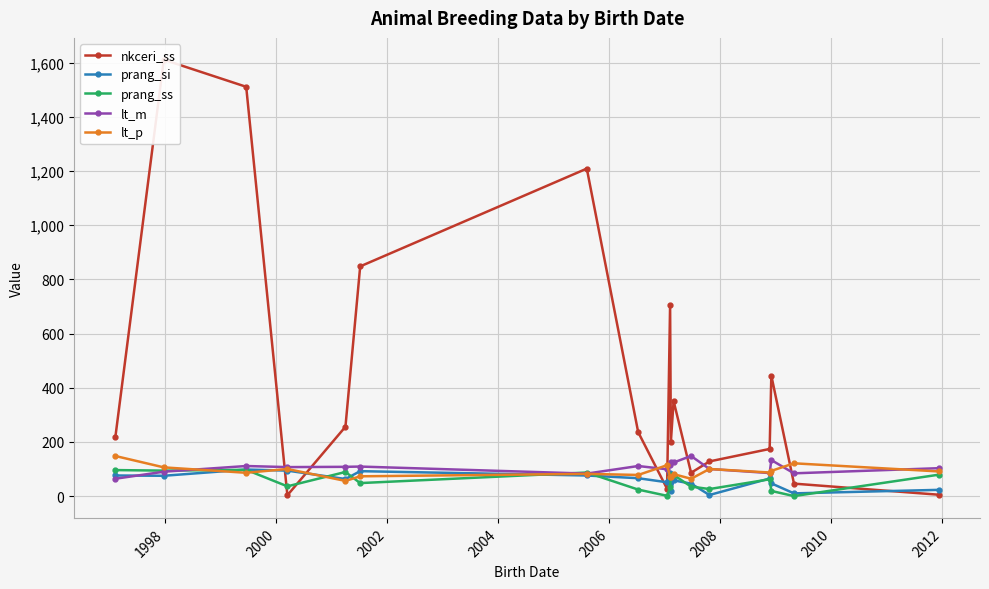

What is the minimum value for lt_p?

56